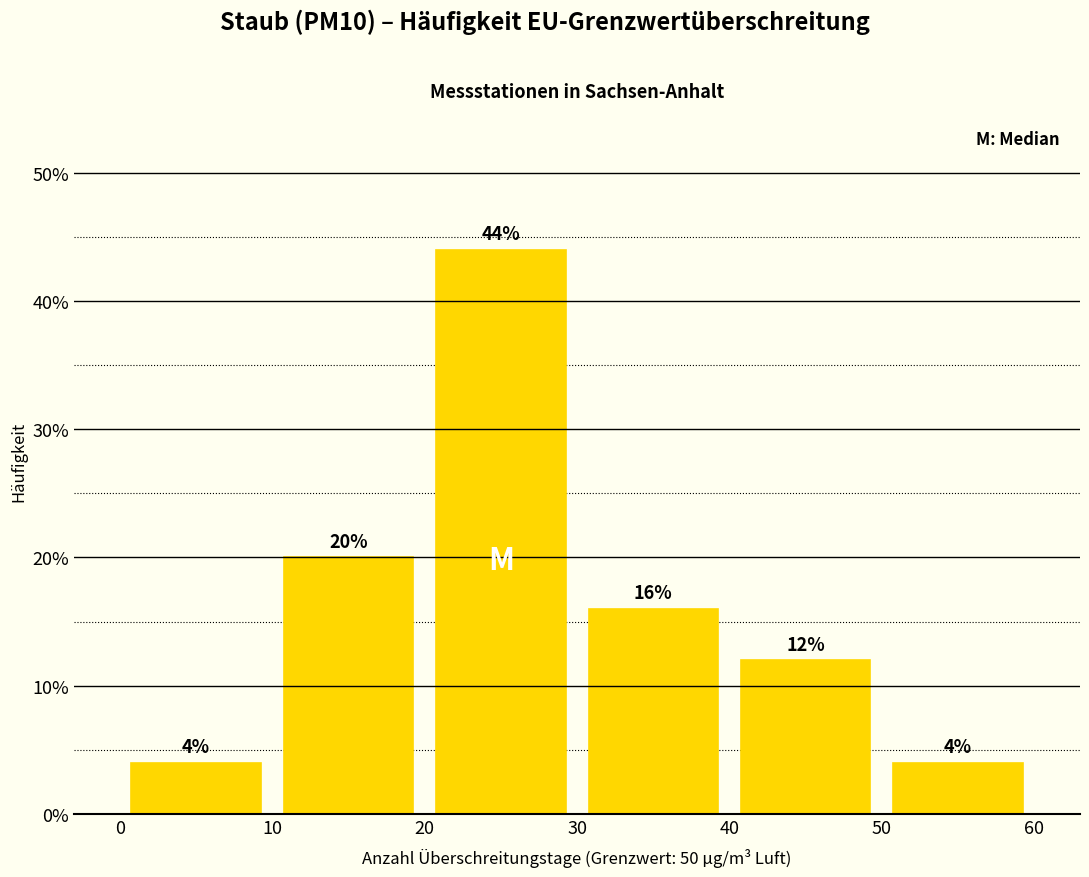

What is the height of the bar covering 20 to 30 on the x-axis?

44